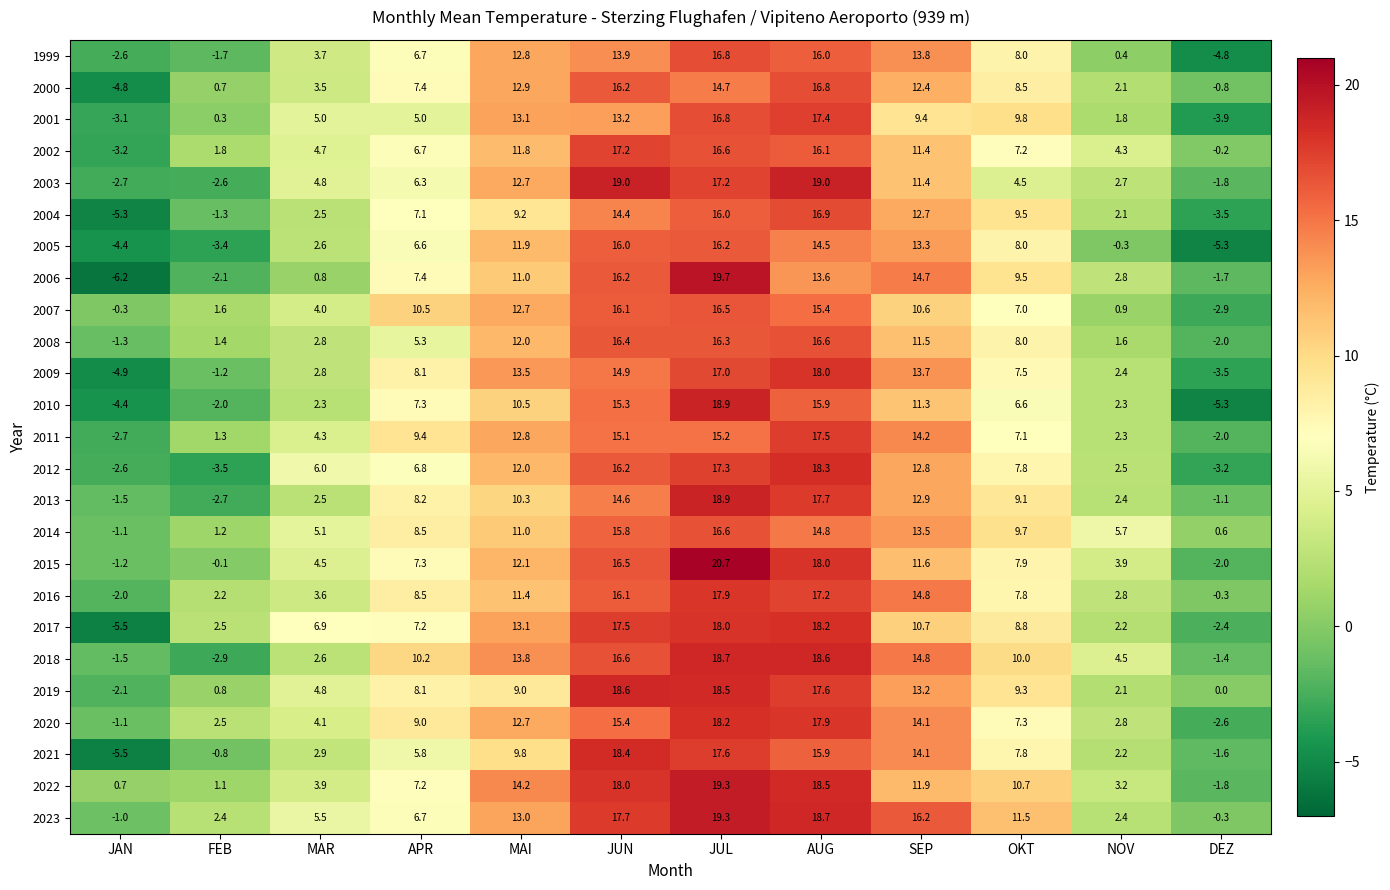

Which label corresponds to the smallest value in the chart?

JAN